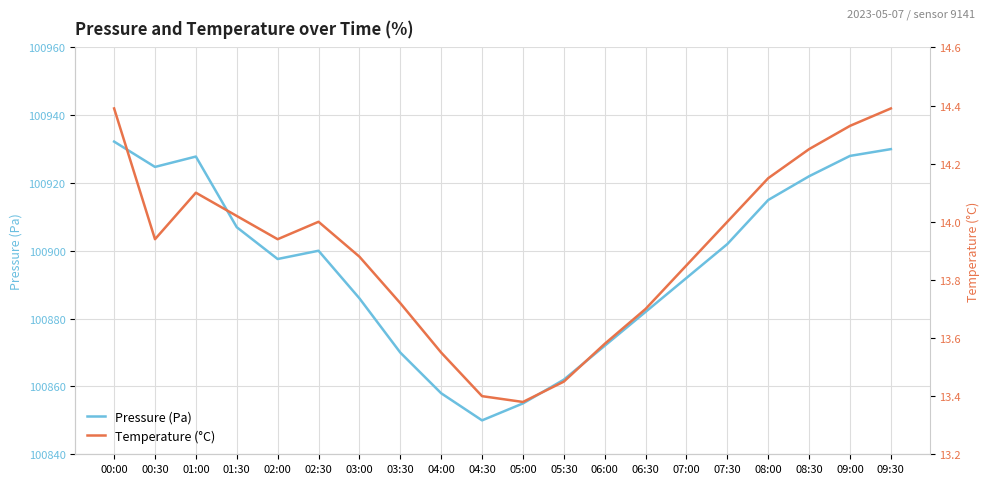

What is the approximate value of Pressure (Pa) at 01:00?

100927.8